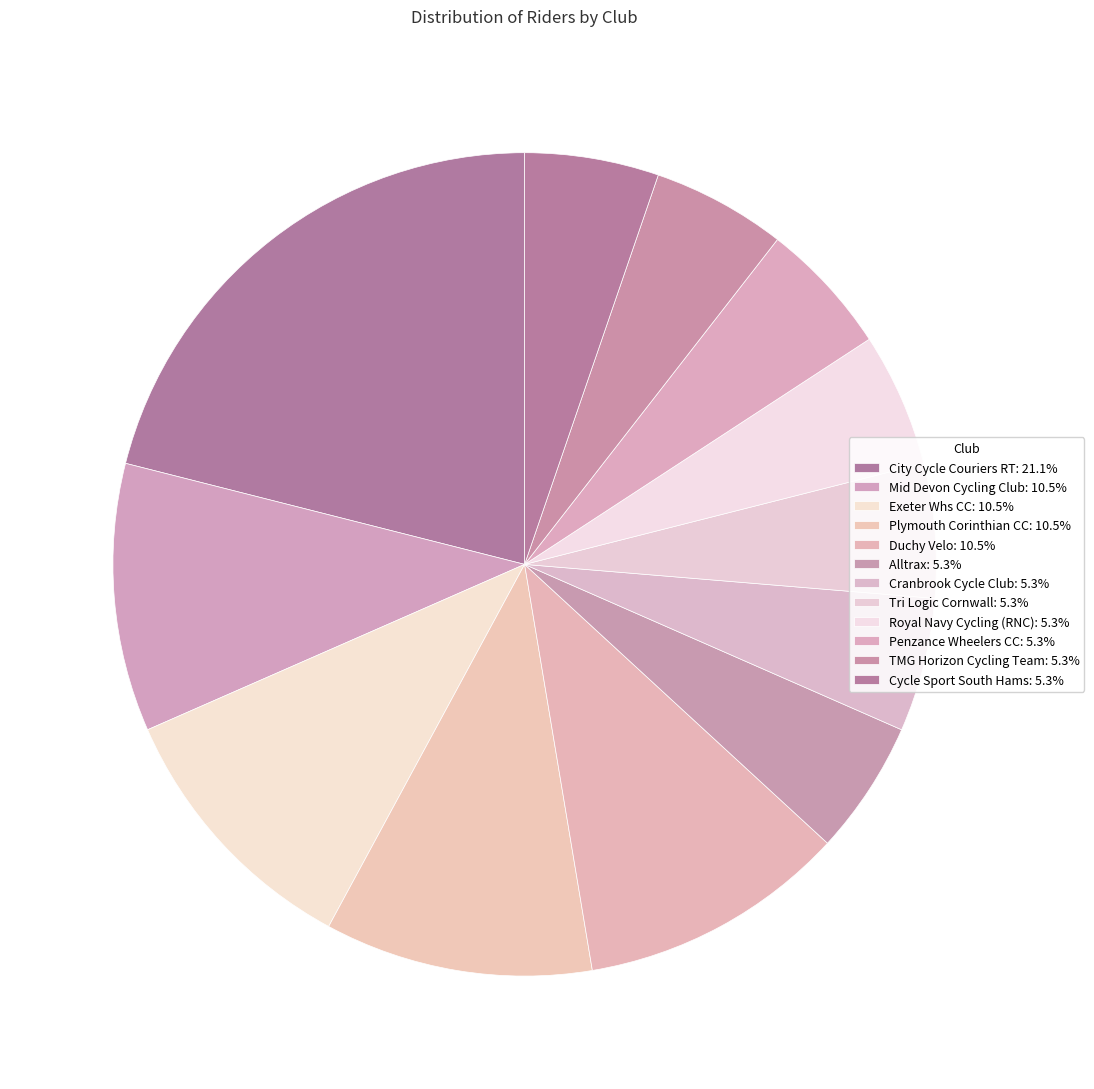

Does Tri Logic Cornwall account for over 50% of the chart?

No